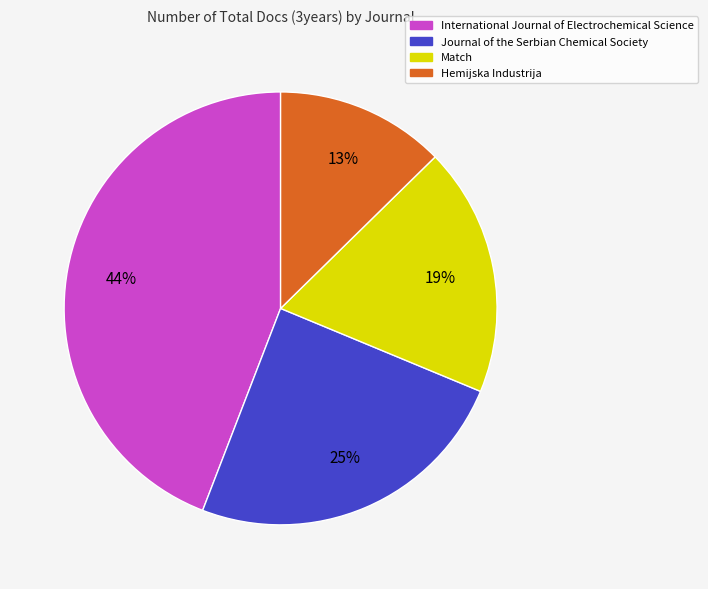

To the nearest percent, what portion does Journal of the Serbian Chemical Society represent?

25%